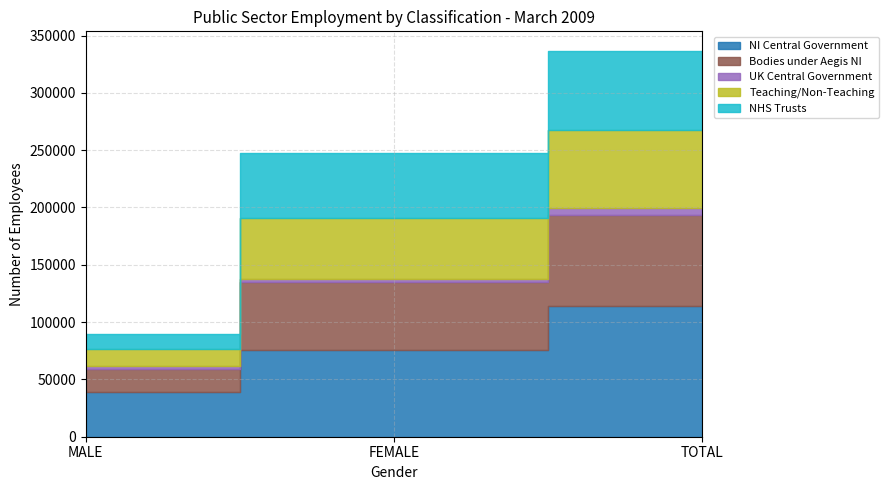

What is the sum of all Teaching/Non-Teaching values?

135800